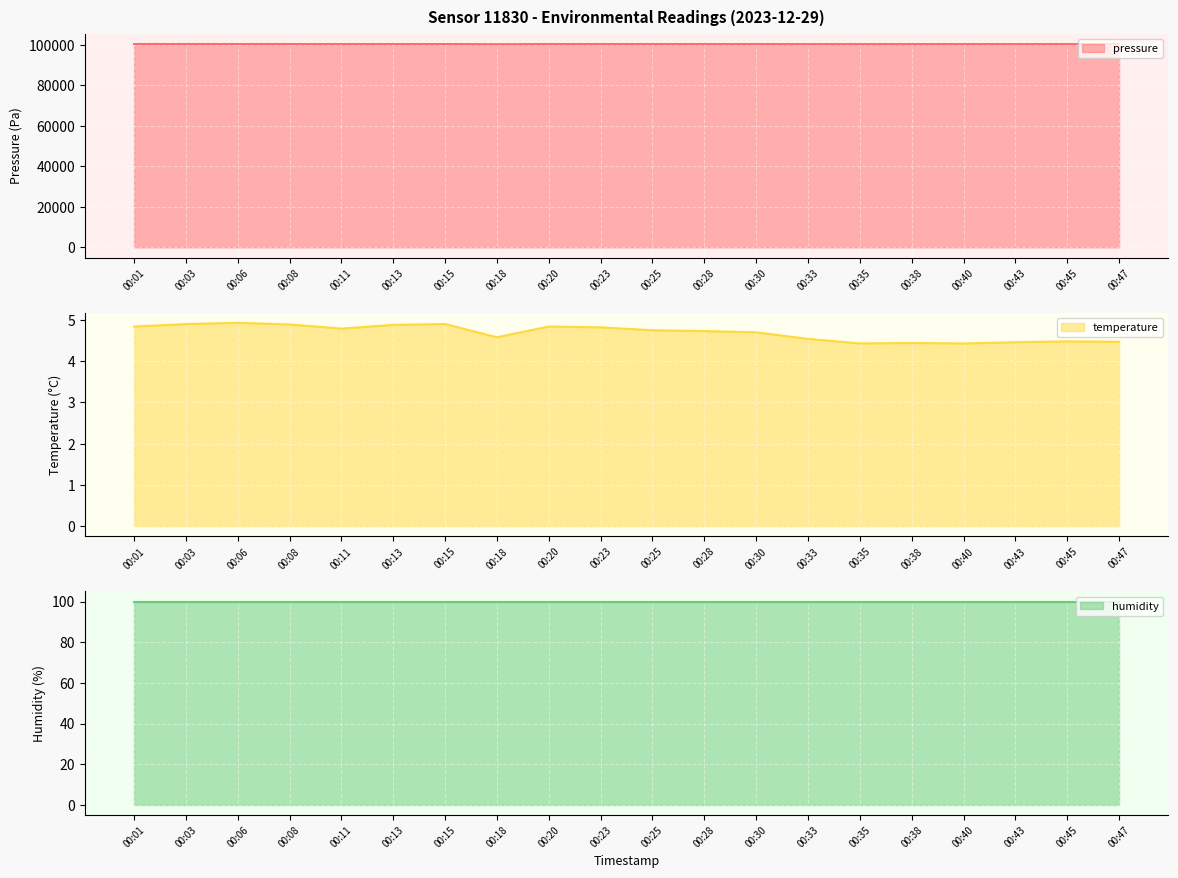

What is the value of the temperature point at the 16th from the left?

4.4